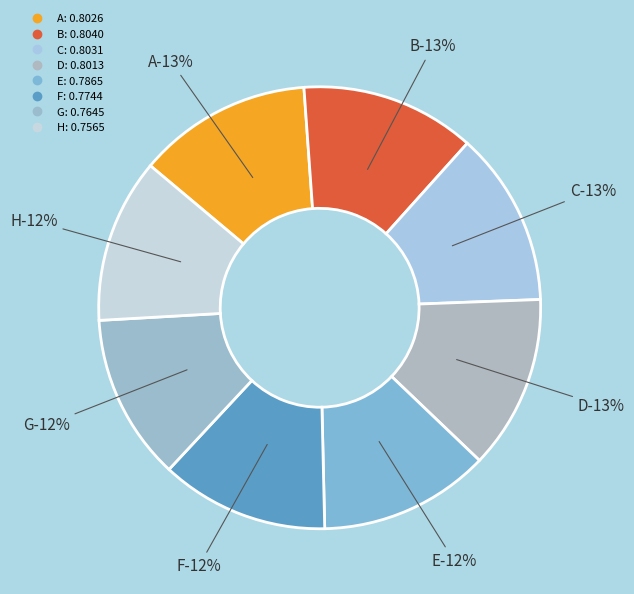

What percentage is the A slice, to the nearest percent?

13%